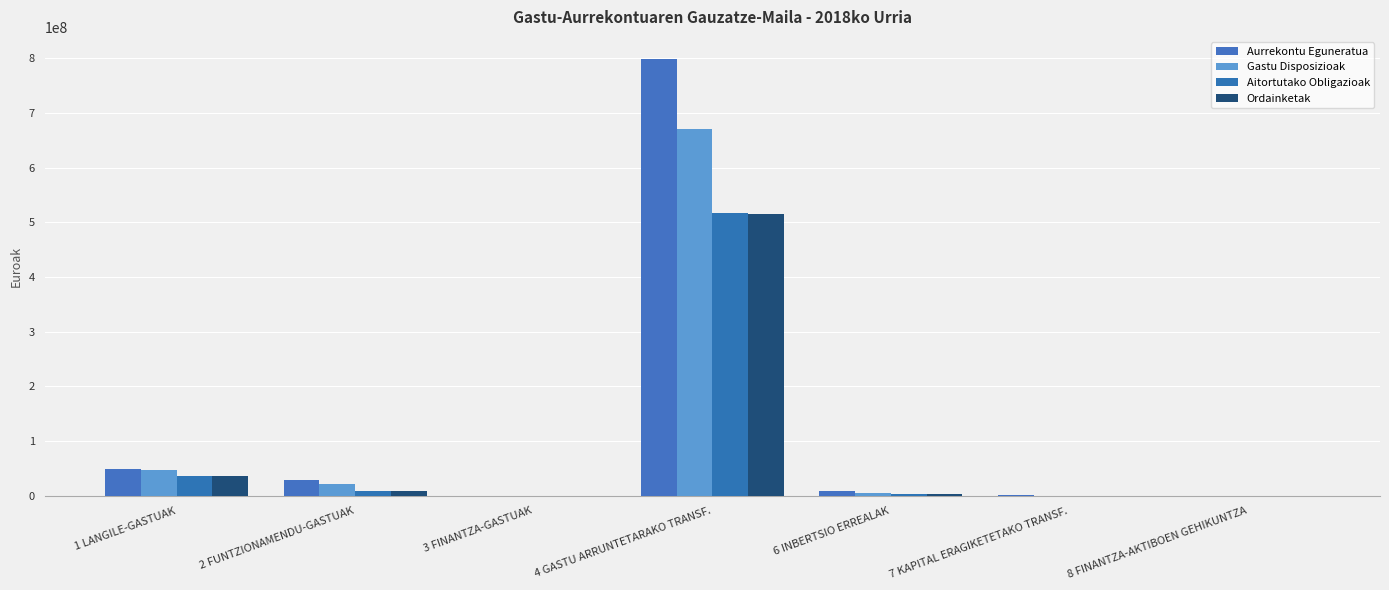

How many distinct data groups are displayed?

4